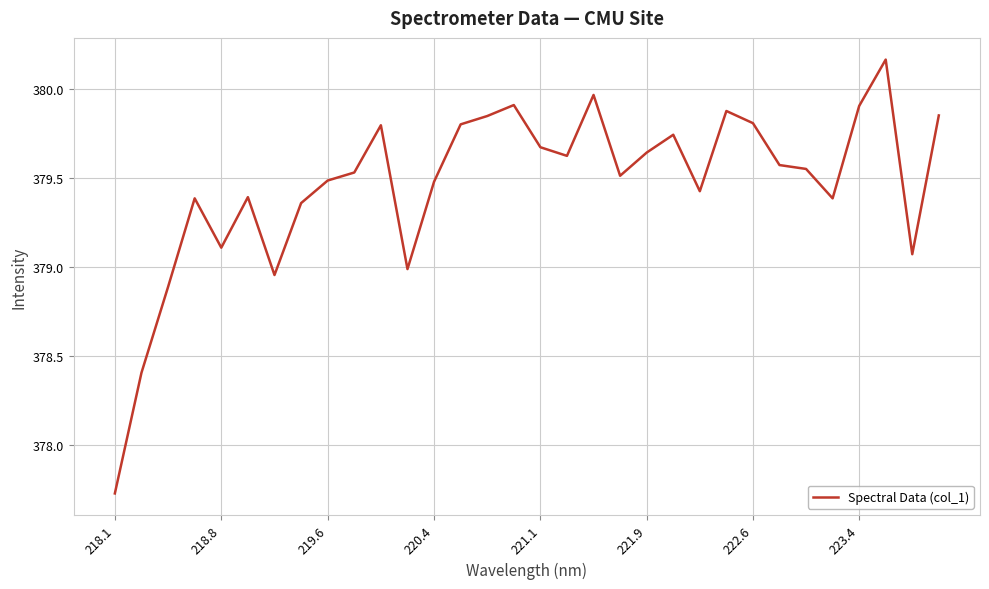

What is the difference between the maximum and minimum values?

2.4